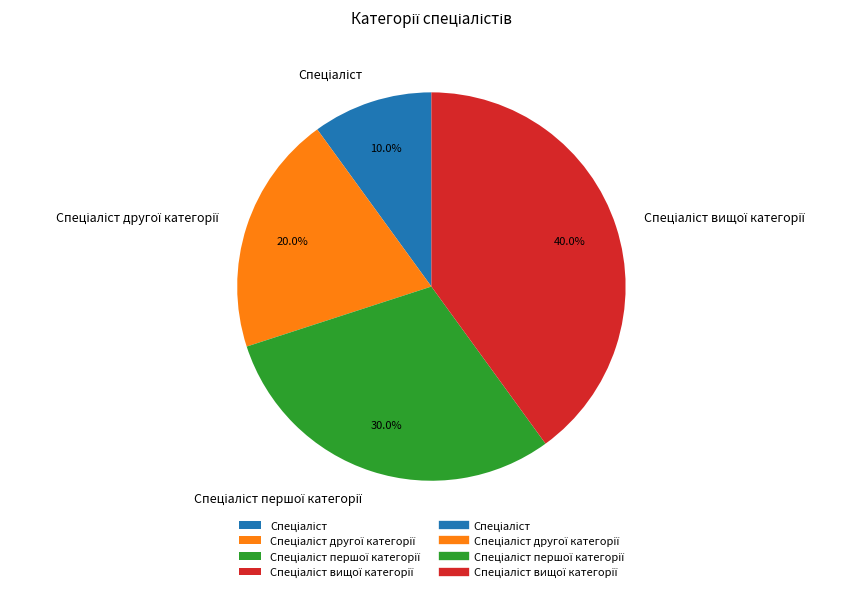

Is there any slice that represents more than half of the pie?

No